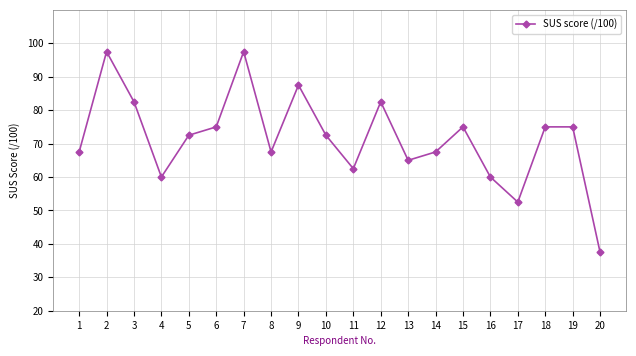

Reading left to right, transcribe all the data shown in this chart.

1=67.5	2=97.5	3=82.5	4=60.0	5=72.5	6=75.0	7=97.5	8=67.5	9=87.5	10=72.5	11=62.5	12=82.5	13=65.0	14=67.5	15=75.0	16=60.0	17=52.5	18=75.0	19=75.0	20=37.5